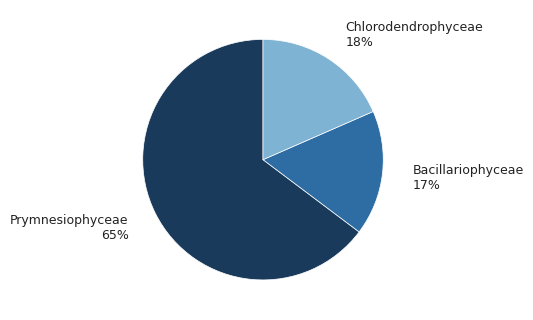

Rank the categories by value from lowest to highest.

Bacillariophyceae, Chlorodendrophyceae, Prymnesiophyceae